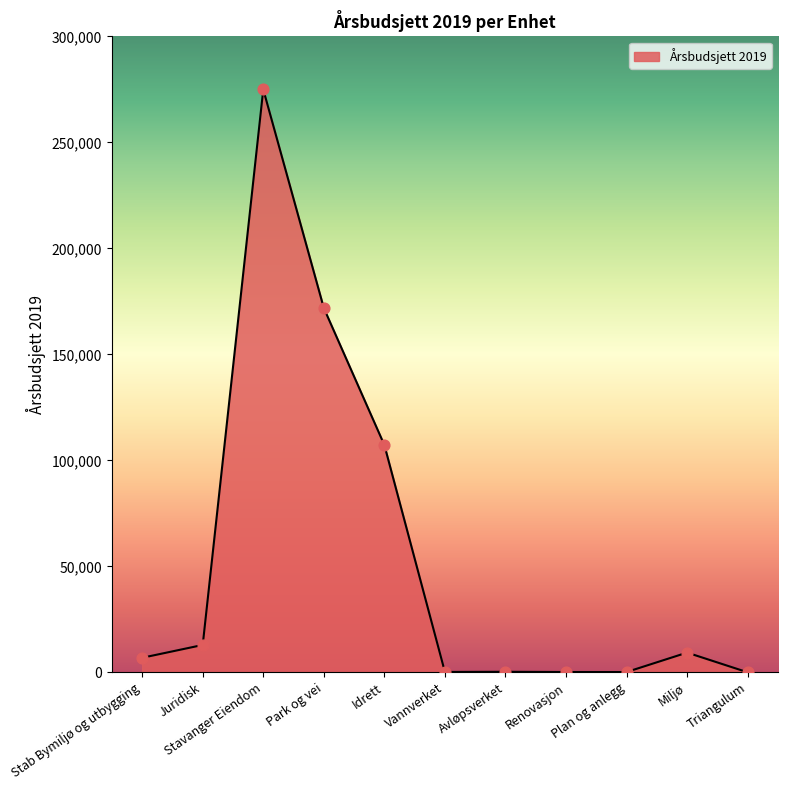

What is the ratio of the value at Juridisk to the value at Stab Bymiljø og utbygging?

1.9